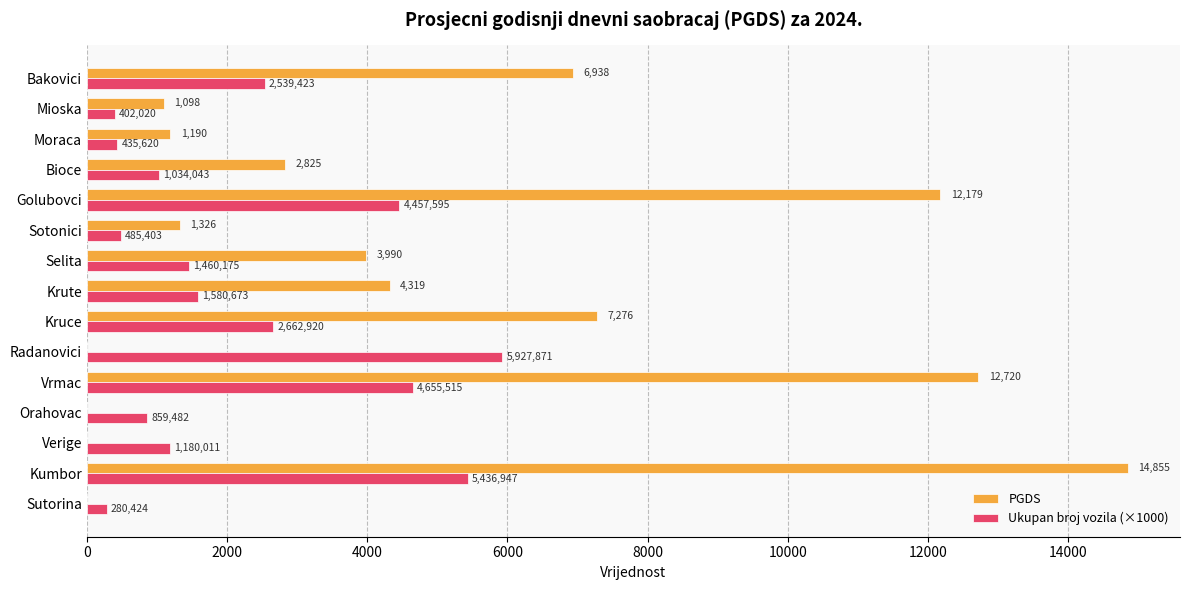

What are all the series names shown in the legend?

PGDS, Ukupan broj vozila (×1000)